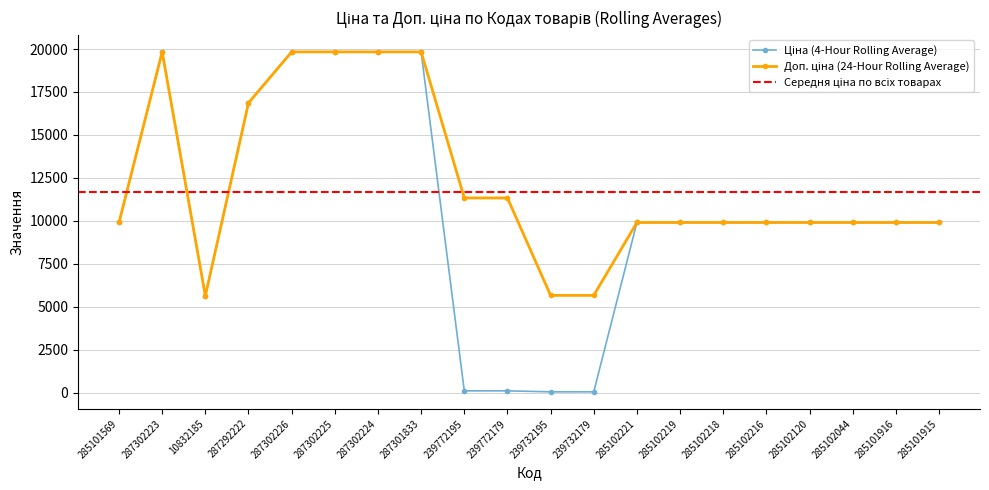

Is it true that Ціна equals 8358.7 at 287302224?

False